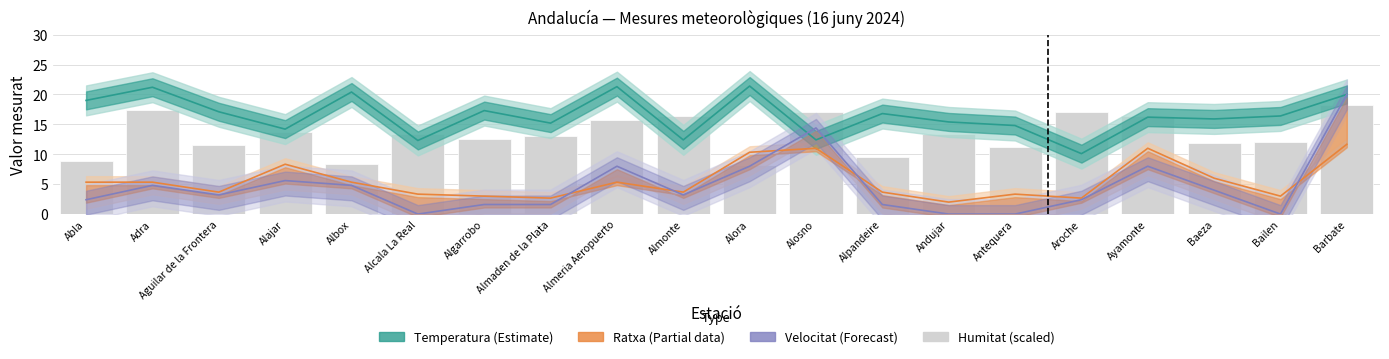

Reading left to right, transcribe all the data shown in this chart.

Temperatura: Abla=19.0	Adra=21.2	Aguilar de la Frontera=17.1	Alajar=14.2	Albox=20.4	Alcala La Real=12.3	Algarrobo=17.3	Almaden de la Plata=15.2	Almeria Aeropuerto=21.3	Almonte=12.4	Alora=21.4	Alosno=12.4	Alpandeire=16.8	Andujar=15.4	Antequera=14.8	Aroche=10.1	Ayamonte=16.2	Baeza=15.9	Bailen=16.4	Barbate=20.0
Ratxa (scaled): Abla=5.3	Adra=5.3	Aguilar de la Frontera=3.7	Alajar=8.3	Albox=5.3	Alcala La Real=3.3	Algarrobo=3.0	Almaden de la Plata=2.7	Almeria Aeropuerto=5.3	Almonte=3.7	Alora=10.3	Alosno=11.0	Alpandeire=3.7	Andujar=2.0	Antequera=3.3	Aroche=2.7	Ayamonte=11.0	Baeza=6.0	Bailen=3.0	Barbate=11.7
Velocitat del vent: Abla=2.4	Adra=4.8	Aguilar de la Frontera=3.2	Alajar=5.6	Albox=4.8	Alcala La Real=0.0	Algarrobo=1.6	Almaden de la Plata=1.6	Almeria Aeropuerto=8.0	Almonte=3.2	Alora=8.0	Alosno=14.4	Alpandeire=1.6	Andujar=0.0	Antequera=0.0	Aroche=2.4	Ayamonte=8.0	Baeza=4.0	Bailen=0.0	Barbate=20.0
Humitat (scaled): Abla=8.8	Adra=17.4	Aguilar de la Frontera=11.6	Alajar=13.8	Albox=8.4	Alcala La Real=13.4	Algarrobo=12.6	Almaden de la Plata=13.0	Almeria Aeropuerto=15.8	Almonte=16.4	Alora=8.2	Alosno=17.0	Alpandeire=9.6	Andujar=13.4	Antequera=11.2	Aroche=17.0	Ayamonte=16.4	Baeza=11.8	Bailen=12.0	Barbate=18.2